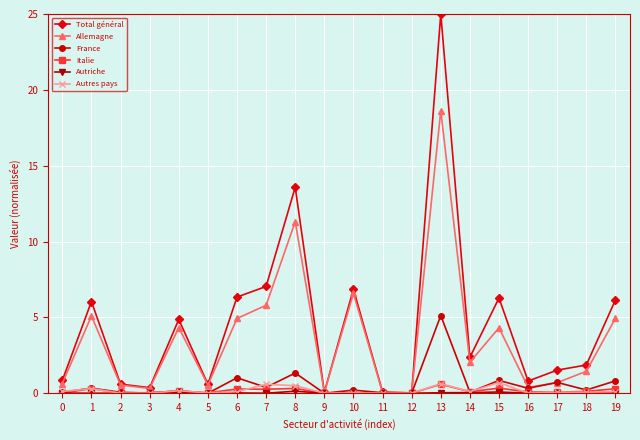

At which category does the chart reach its peak across all series?

13